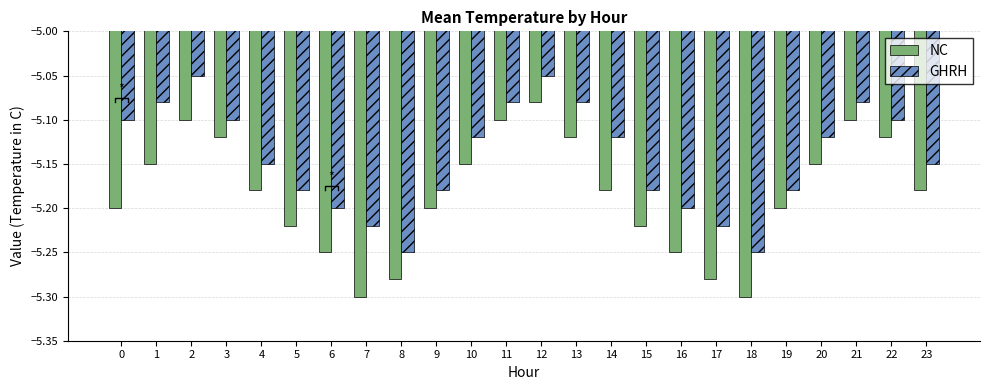

List the labels in order of NC value, largest first.

12, 2, 11, 21, 3, 13, 22, 1, 10, 20, 4, 14, 23, 0, 9, 19, 5, 15, 6, 16, 8, 17, 7, 18